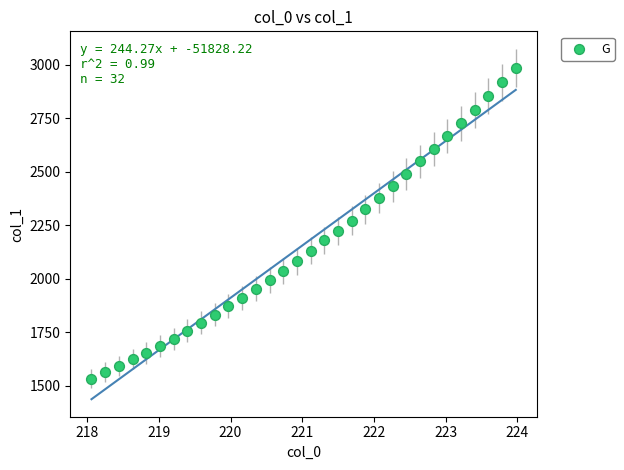

What is the range of X values (max minus min)?

5.9